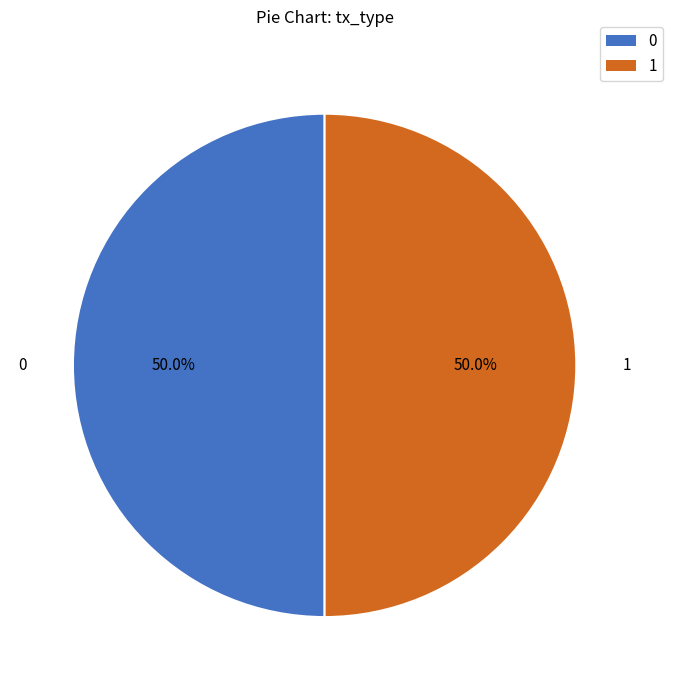

How many segments does this pie chart have?

2